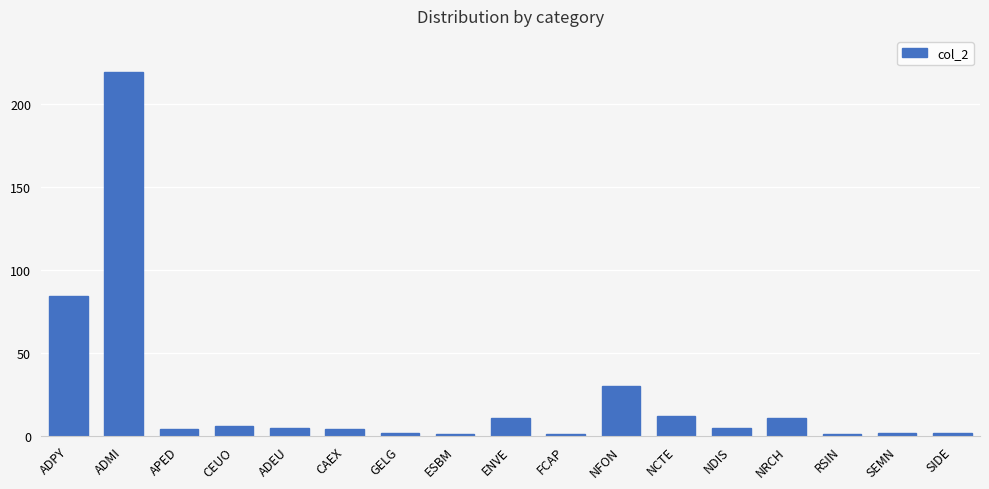

What is the difference between the values at CAEX and ADPY?

80